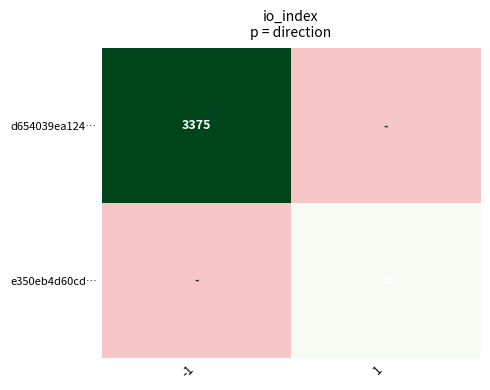

Is it true that d654039ea124… equals 1831 at -1?

False